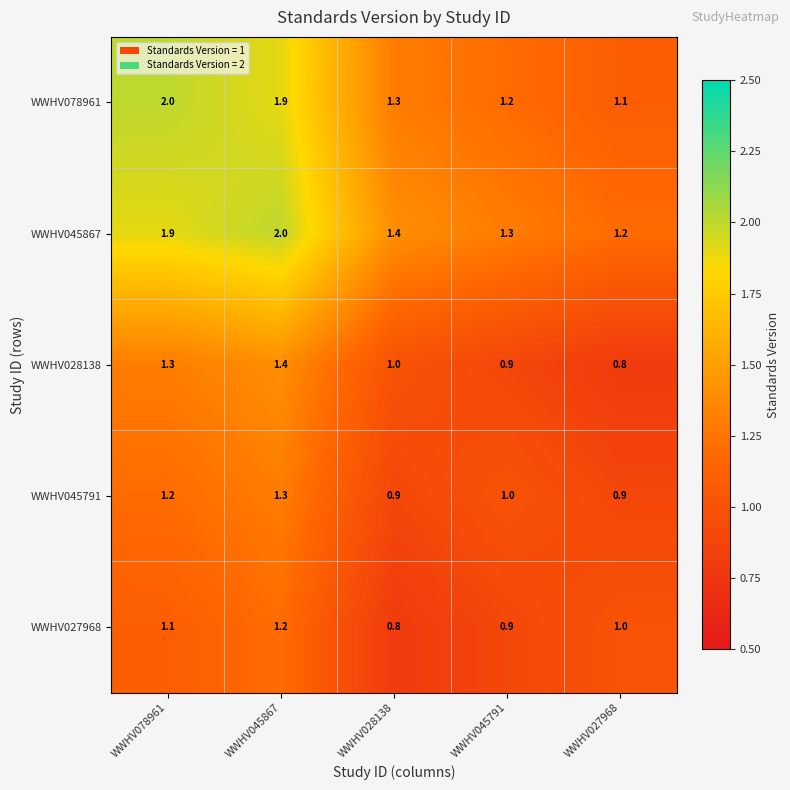

What is the difference between the maximum and minimum values in the WWHV027968 series?

0.4